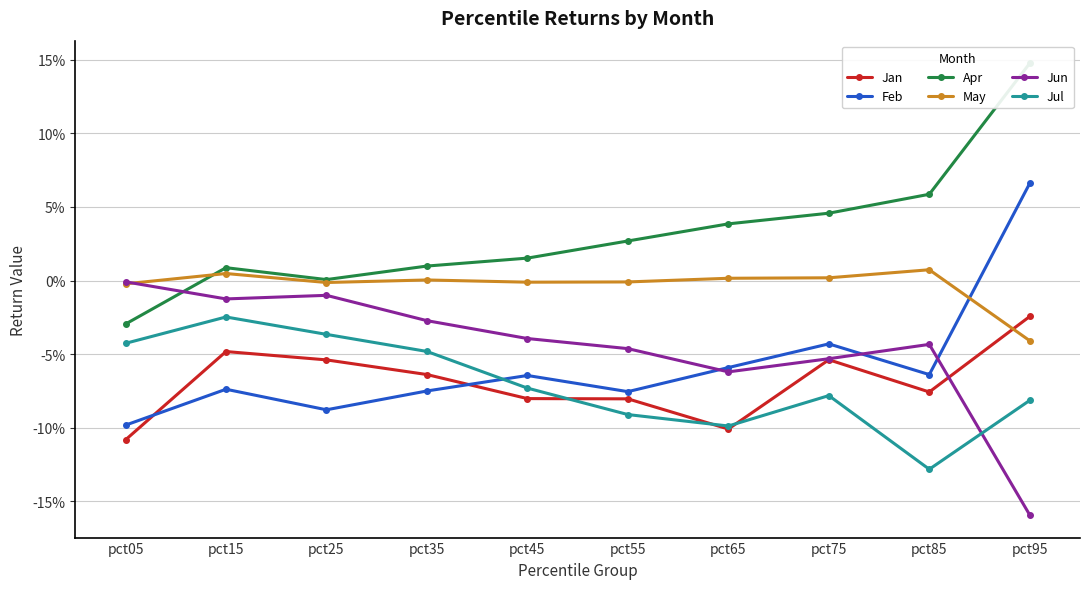

How many data points does each series have?

10